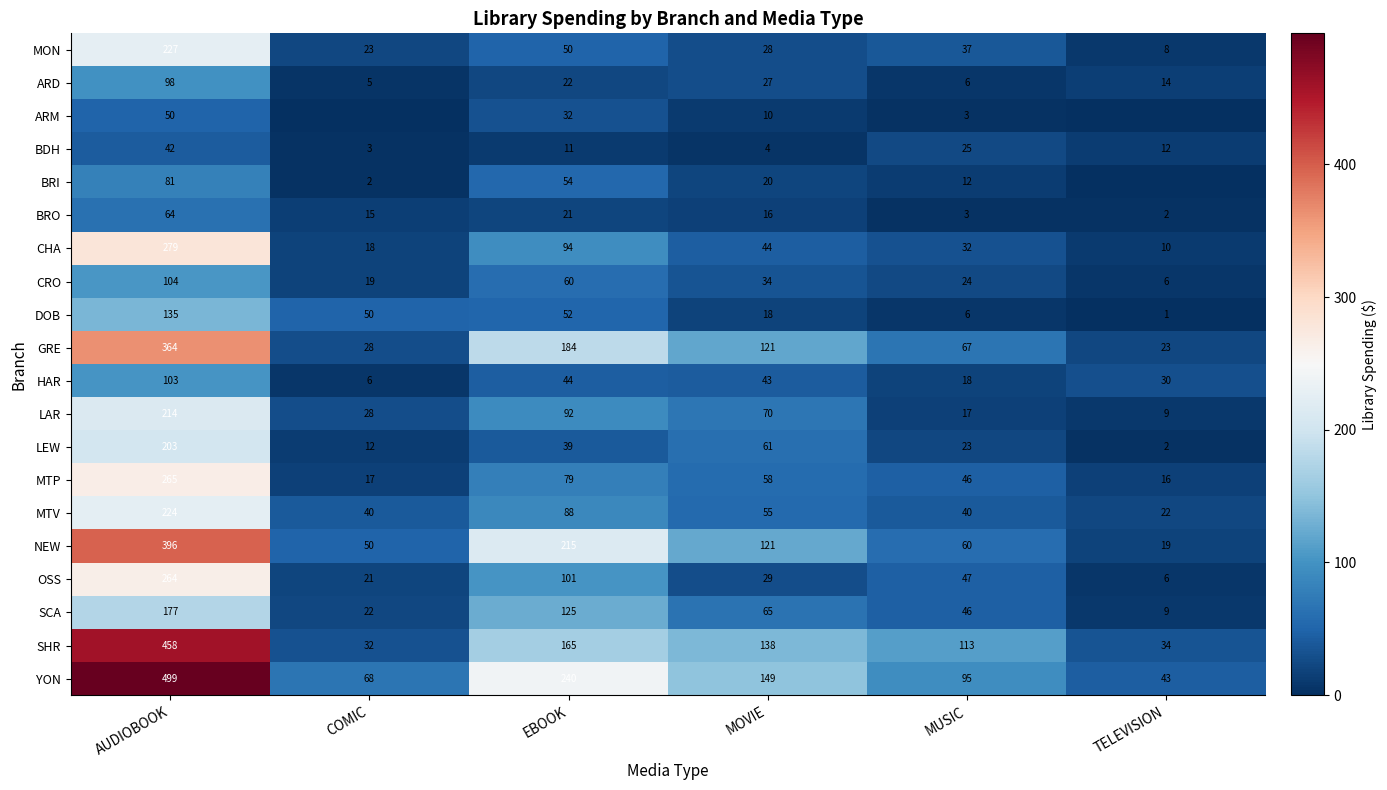

Which series changed the most between AUDIOBOOK and MOVIE?

YON